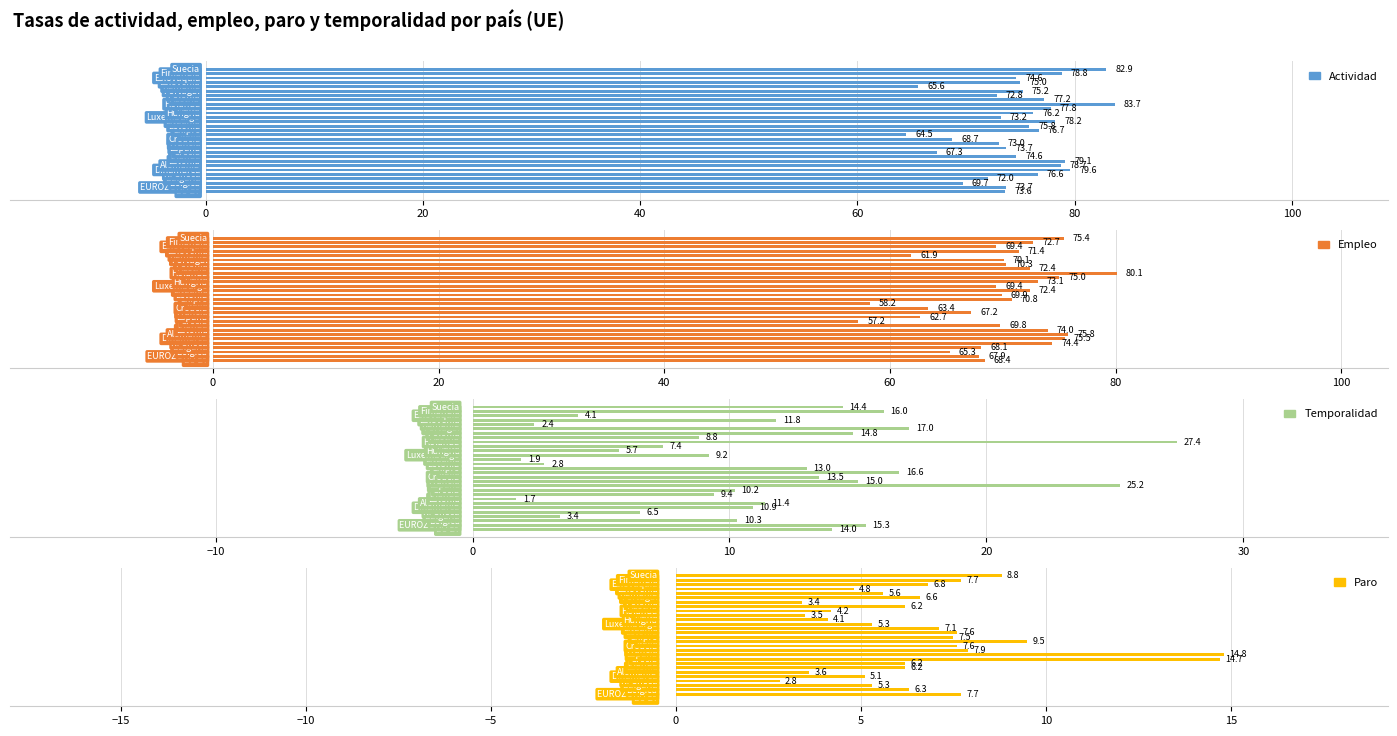

What is the sum of all Empleo values?

2022.2